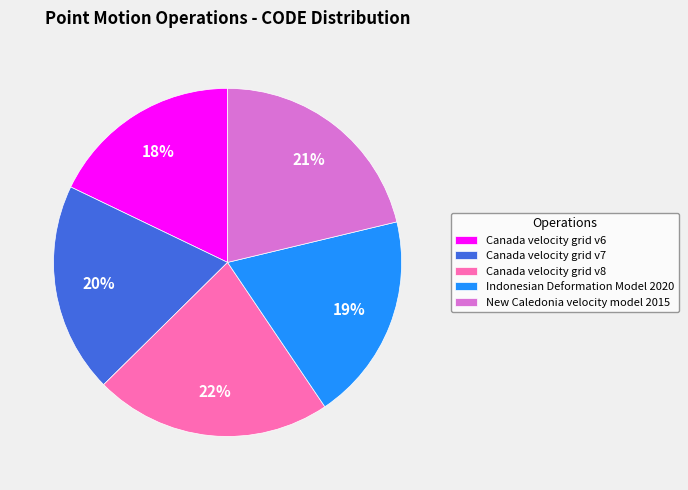

Does New Caledonia velocity model 2015 account for over 50% of the chart?

No